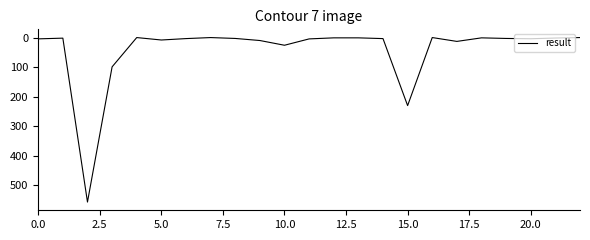

What is the greatest value displayed?

556.0